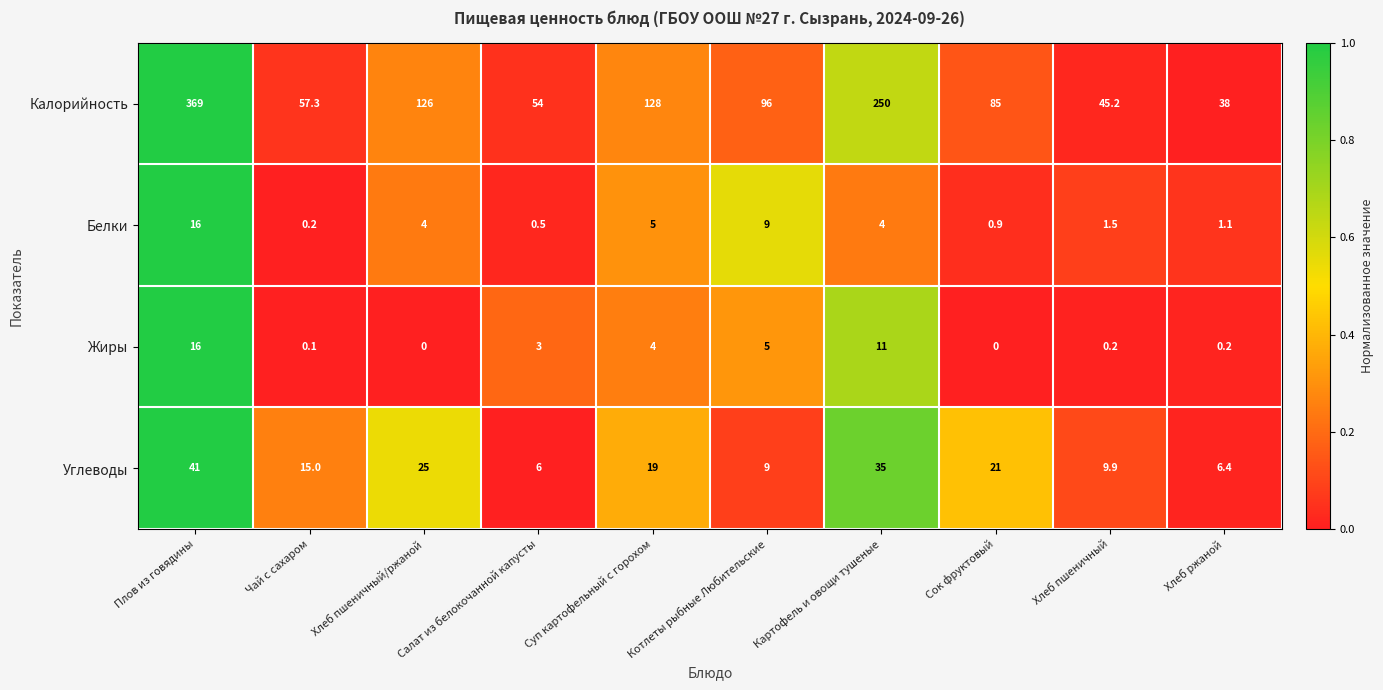

At which label is Калорийность closest to 203?

Картофель и овощи тушеные